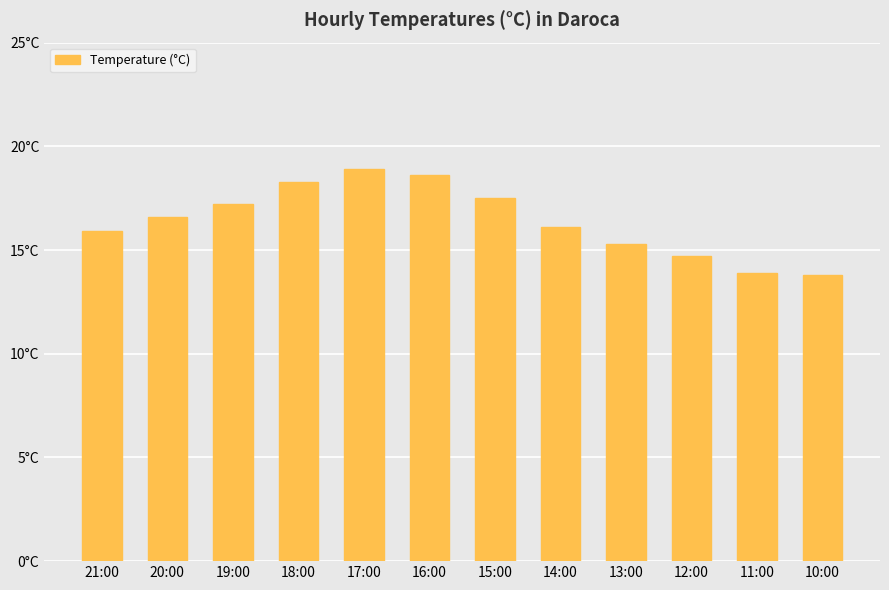

What position from the left is 20:00?

2